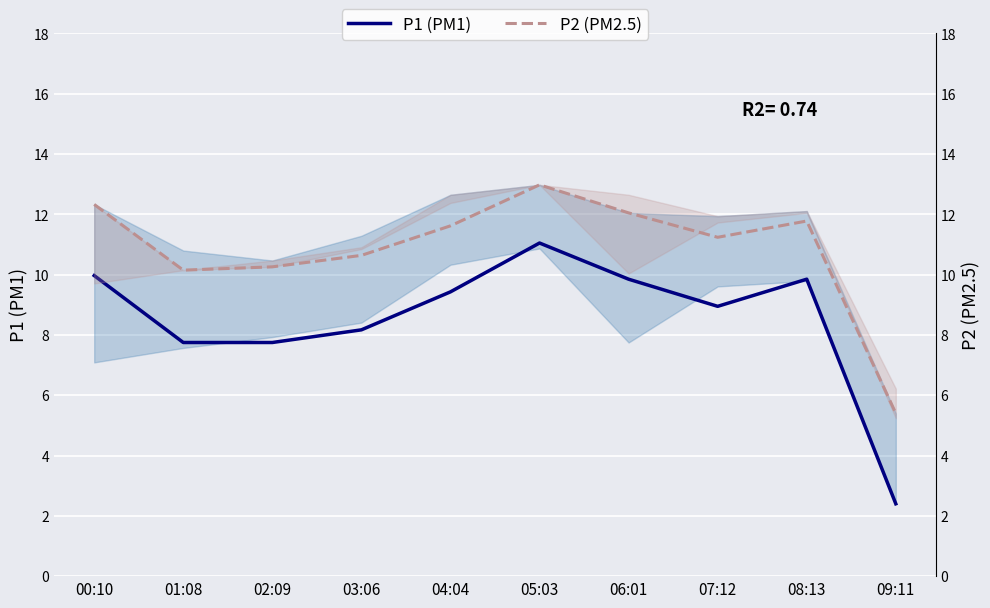

What is the difference between the second highest and minimum values in the P1 (PM1) series?

7.6